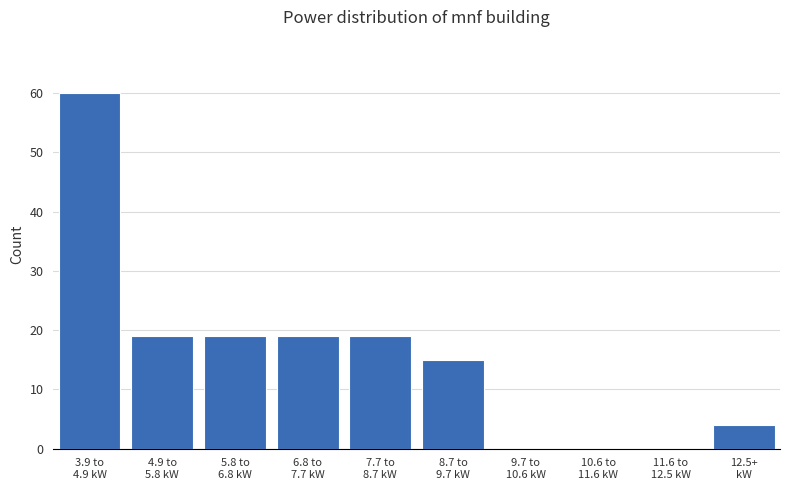

What is the sum of all values?

155